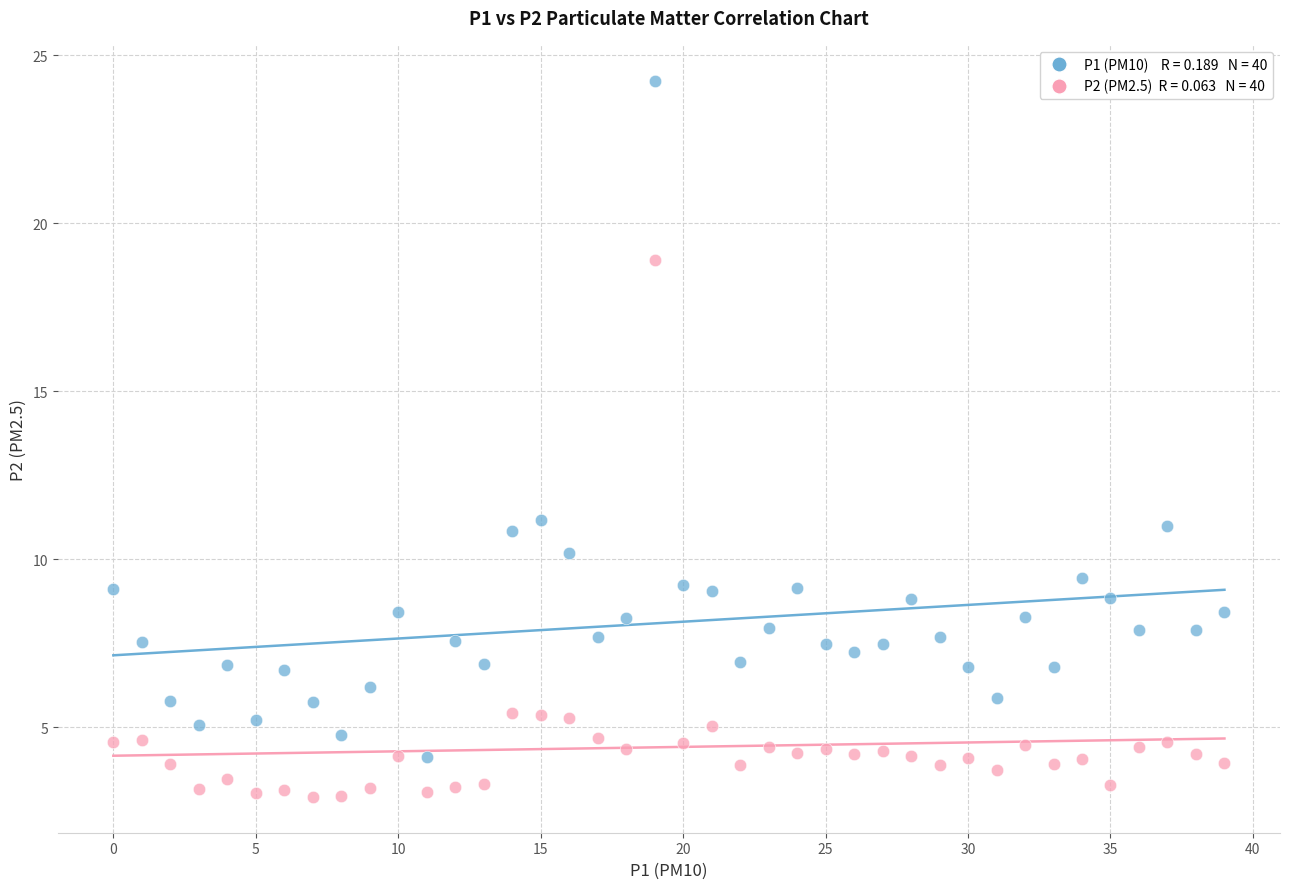

Across all data points, what is the range of Y values (max minus min)?

21.3